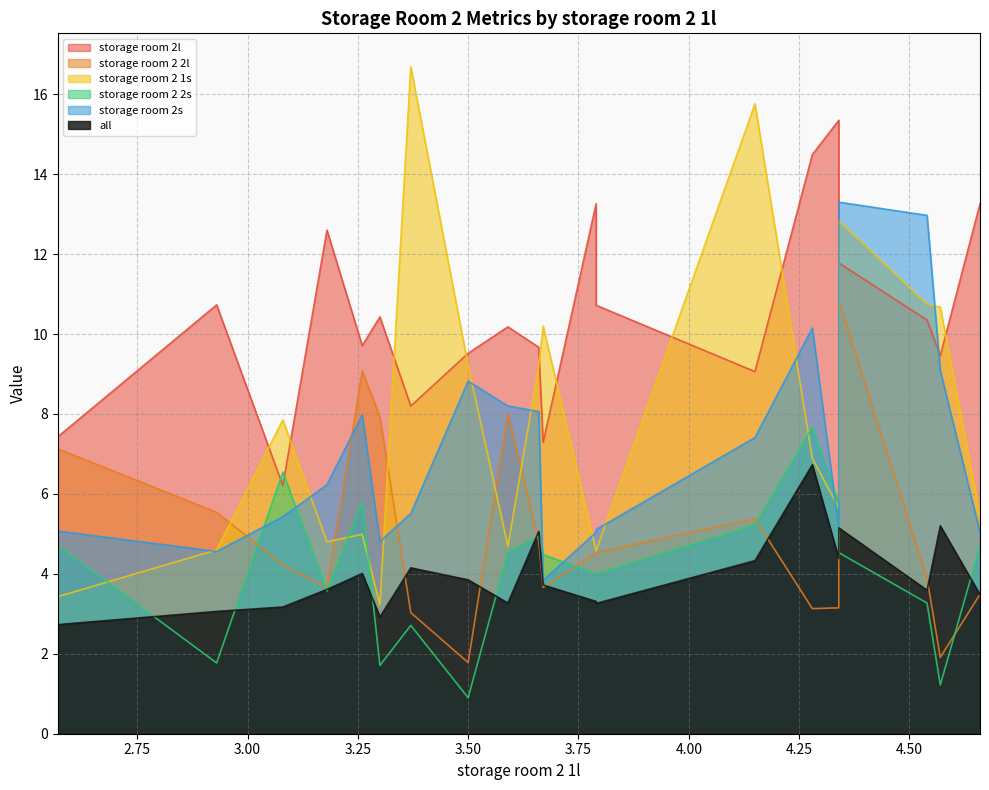

What is the value of the all point at the 8th from the left?

3.9